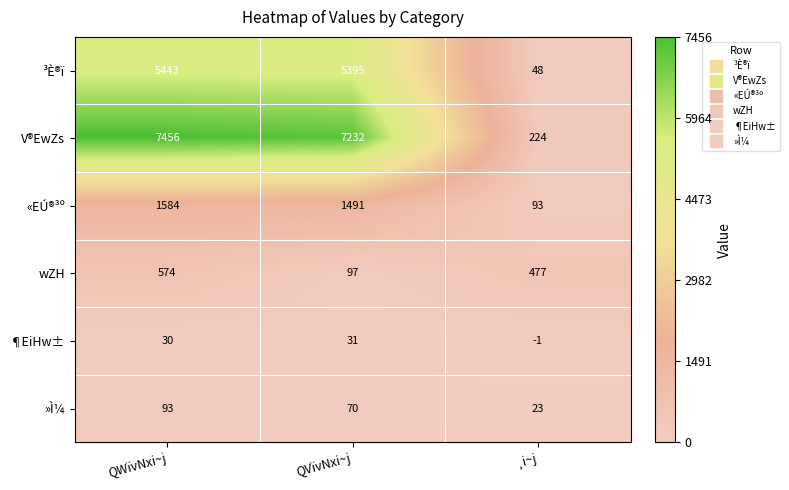

What is the sum of all wZH values?

1148